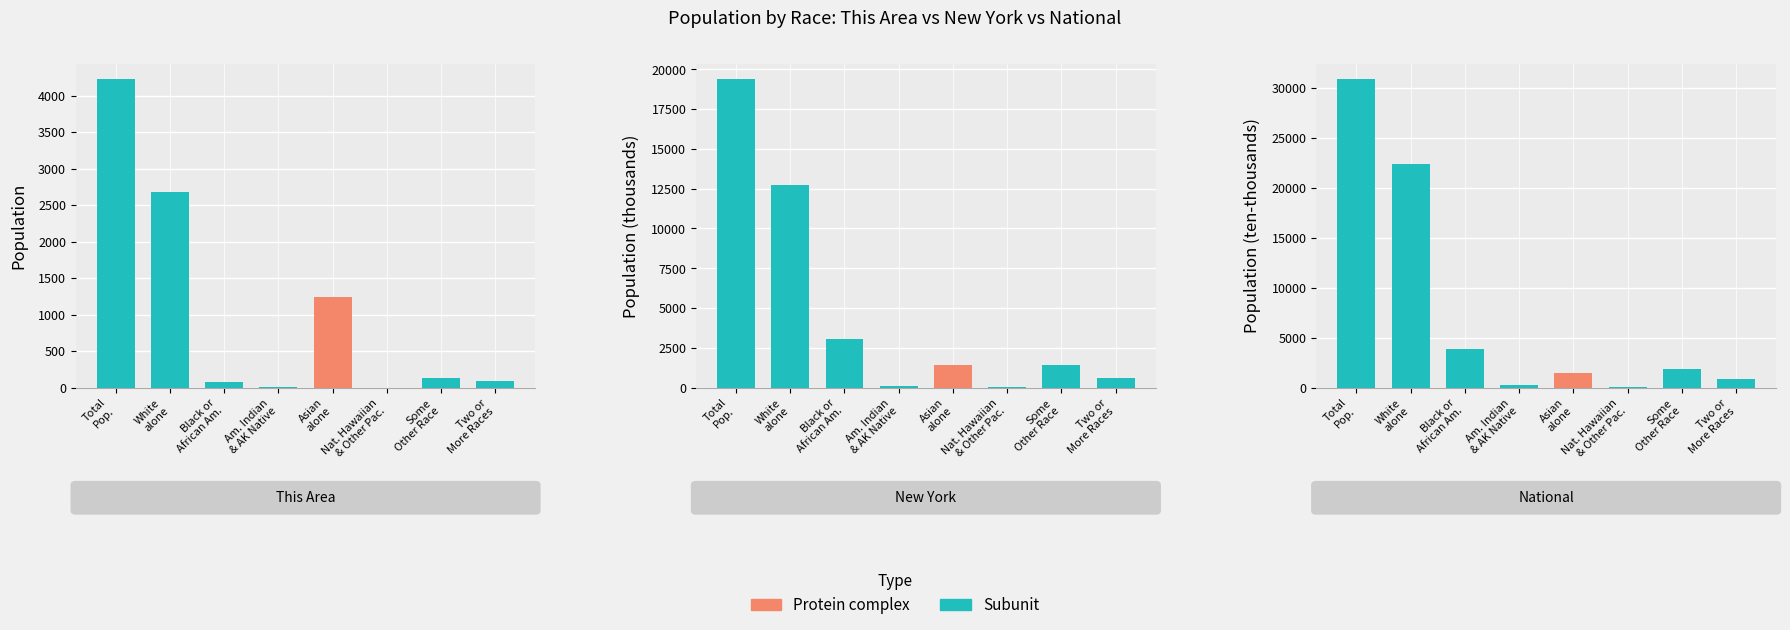

Rank the categories by This Area value from highest to lowest.

Total Pop., White alone, Asian alone, Some Other Race, Two or More Races, Black or African Am., Am. Indian & AK Native, Nat. Hawaiian & Other Pac.